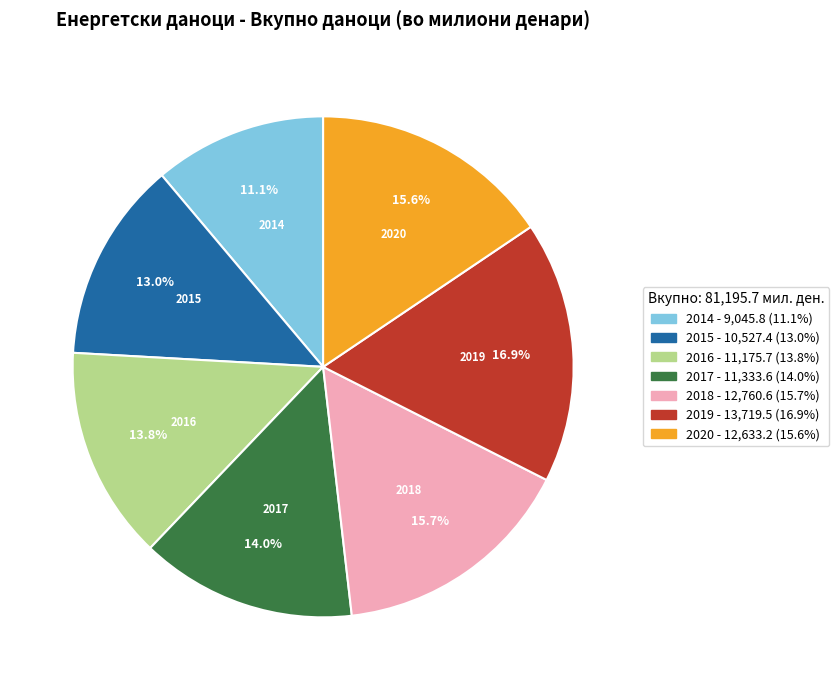

Does any single category account for the majority?

No